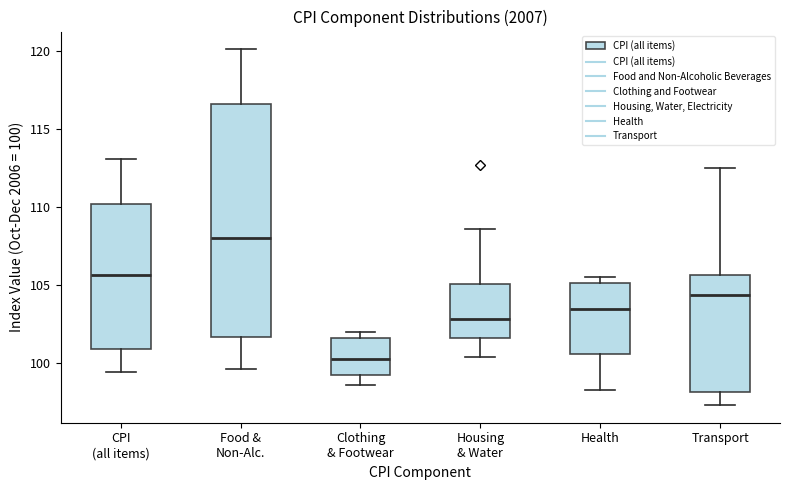

Reading left to right, transcribe this box plot: for each box, give where its median line is, the range the box spans, and where its two whiskers end, as read against the y-axis. The values are not printed on the chart, so give them approximately, as read against the axis.

CPI (all items): median 105.5, box 101.0 to 110.0, whiskers 99.5 to 113.0
Food & Non-Alc.: median 108.0, box 101.5 to 116.5, whiskers 99.5 to 120.0
Clothing & Footwear: median 100.0, box 99.0 to 101.5, whiskers 98.5 to 102.0
Housing & Water: median 103.0, box 101.5 to 105.0, whiskers 100.5 to 108.5
Health: median 103.5, box 100.5 to 105.0, whiskers 98.0 to 105.5
Transport: median 104.5, box 98.0 to 105.5, whiskers 97.5 to 112.5